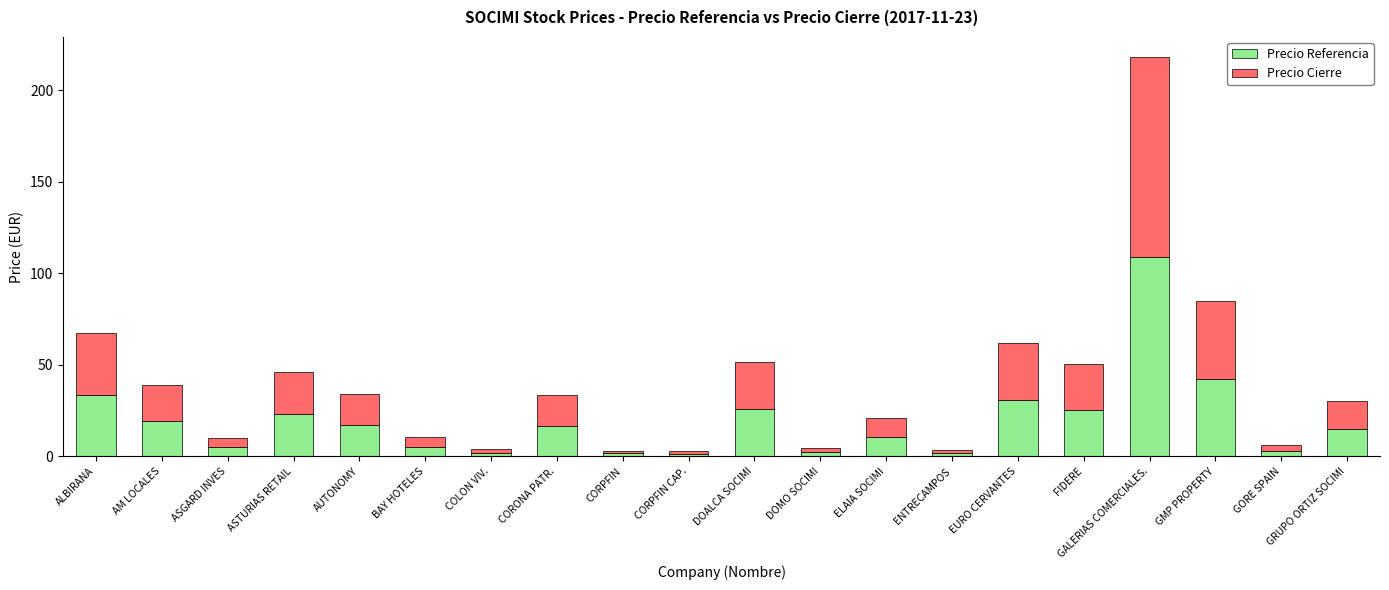

What are all the series names shown in the legend?

Precio Referencia, Precio Cierre